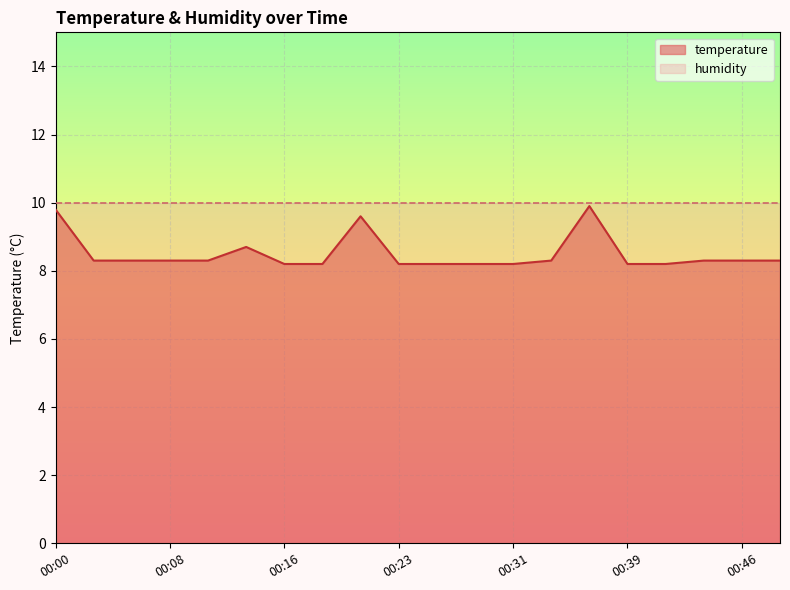

List the labels in order of value, smallest first.

00:16, 00:18, 00:23, 00:26, 00:28, 00:31, 00:39, 00:41, 00:03, 00:05, 00:08, 00:10, 00:34, 00:44, 00:46, 00:49, 00:13, 00:21, 00:00, 00:36